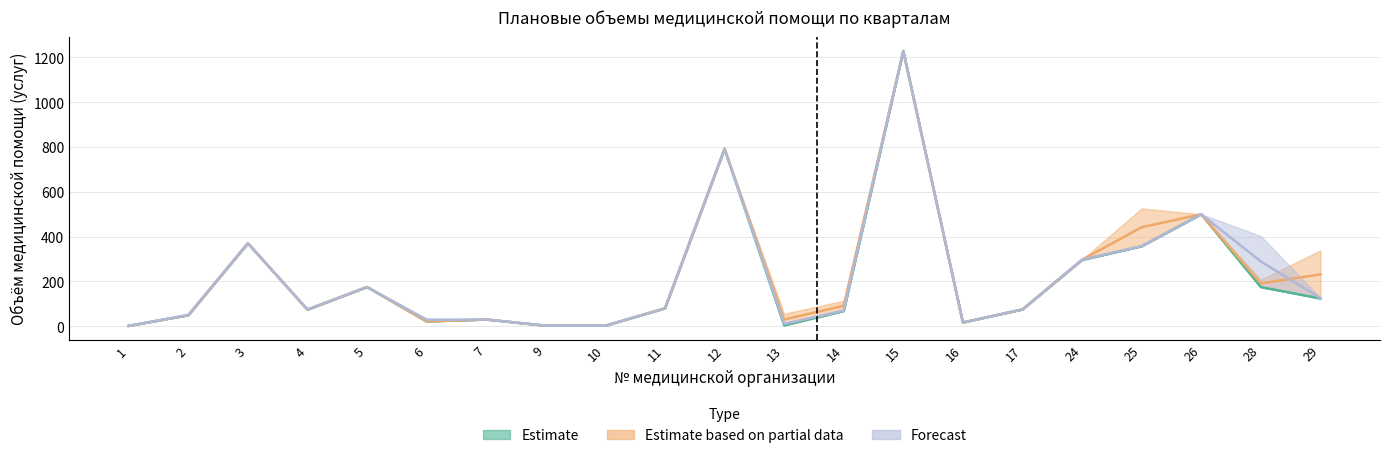

How many interior local peaks does the февраль series have?

6